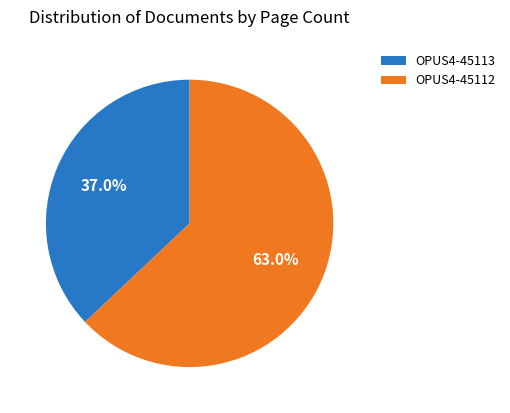

Which category has the biggest portion of the pie?

OPUS4-45112